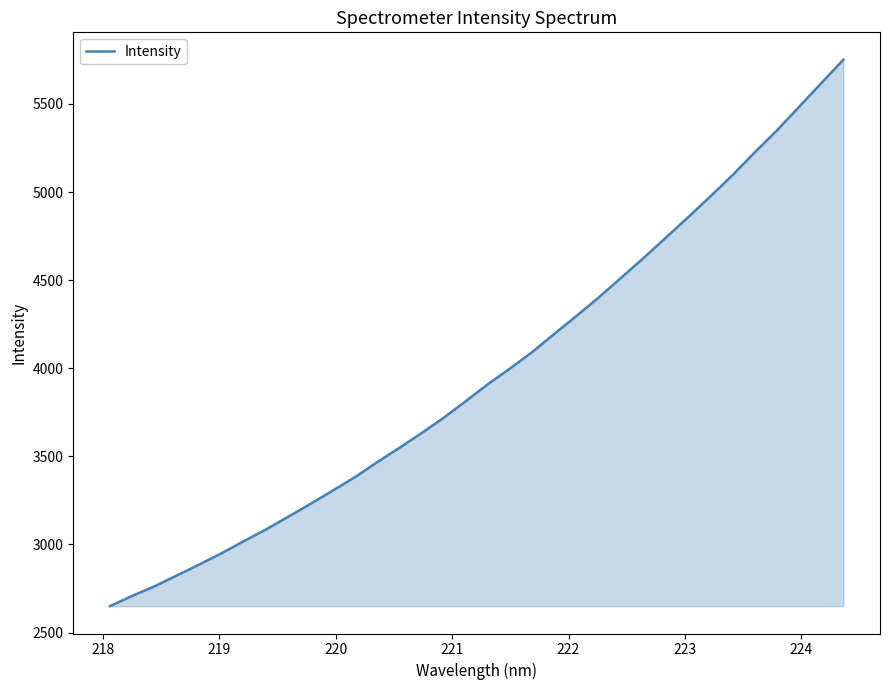

How many lines are shown in the chart?

1